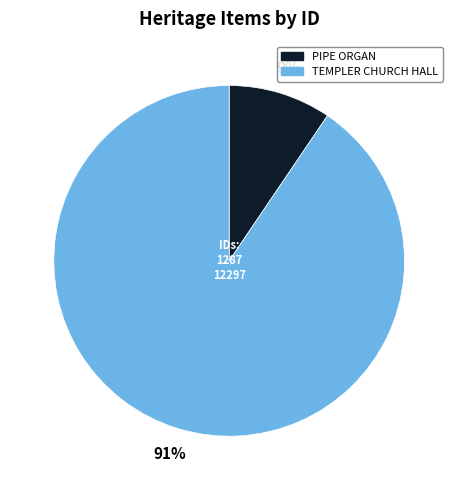

Is there any slice that represents more than half of the pie?

Yes